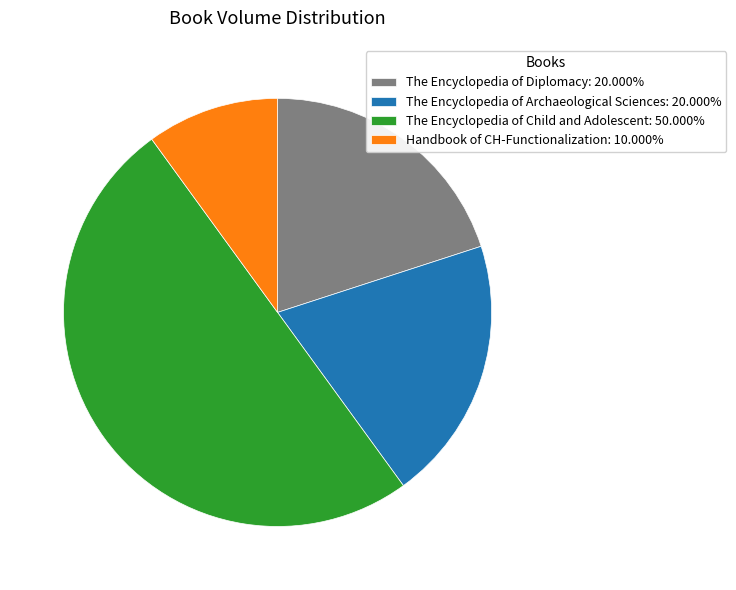

Does The Encyclopedia of Archaeological Sciences: 20.000% account for over 50% of the chart?

No